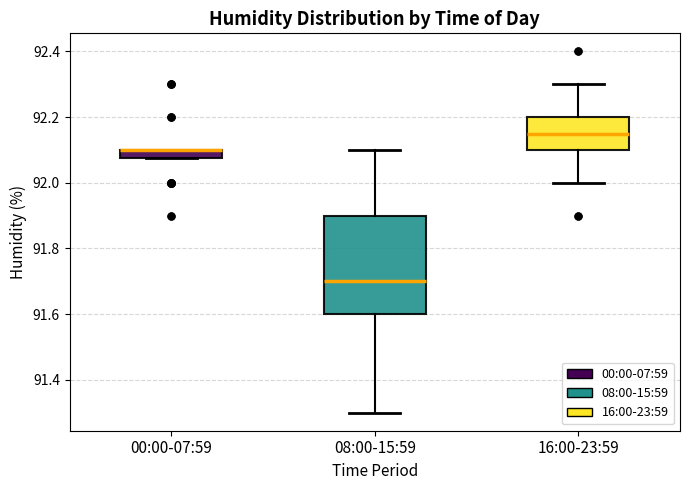

Where does the lower whisker of the box for 08:00-15:59 end on the y-axis? The values are not printed on the chart, so give them approximately, as read against the axis.

91.30